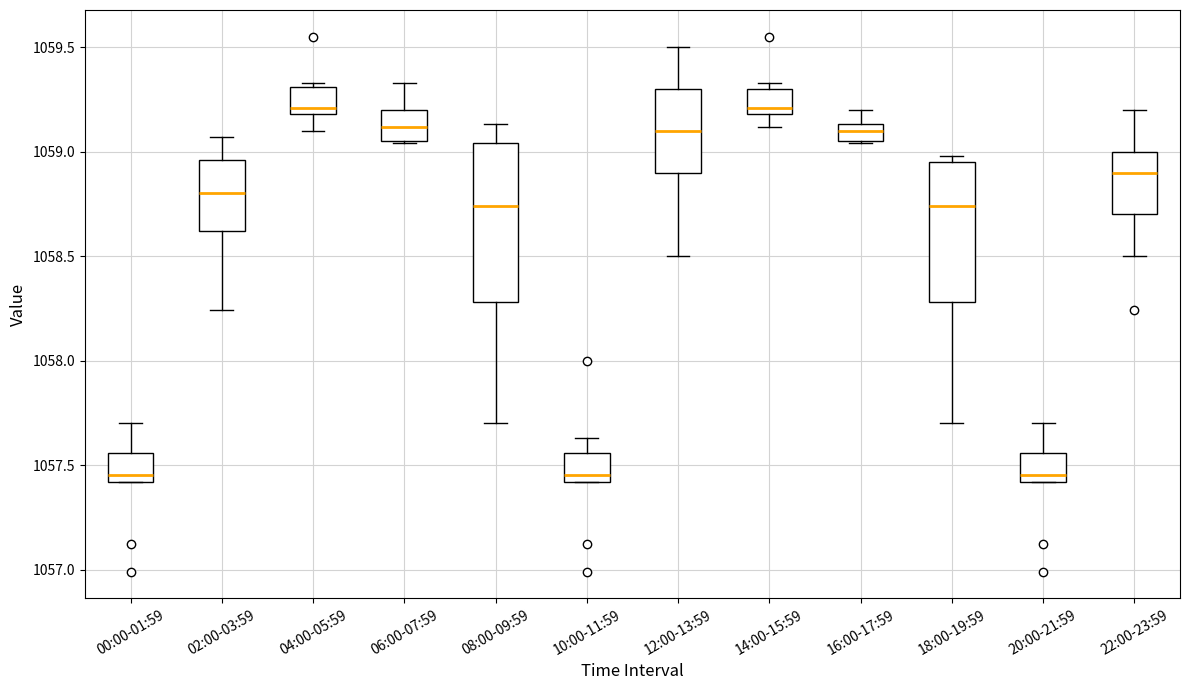

Which box is the tallest, from its lower edge to its upper edge?

08:00-09:59